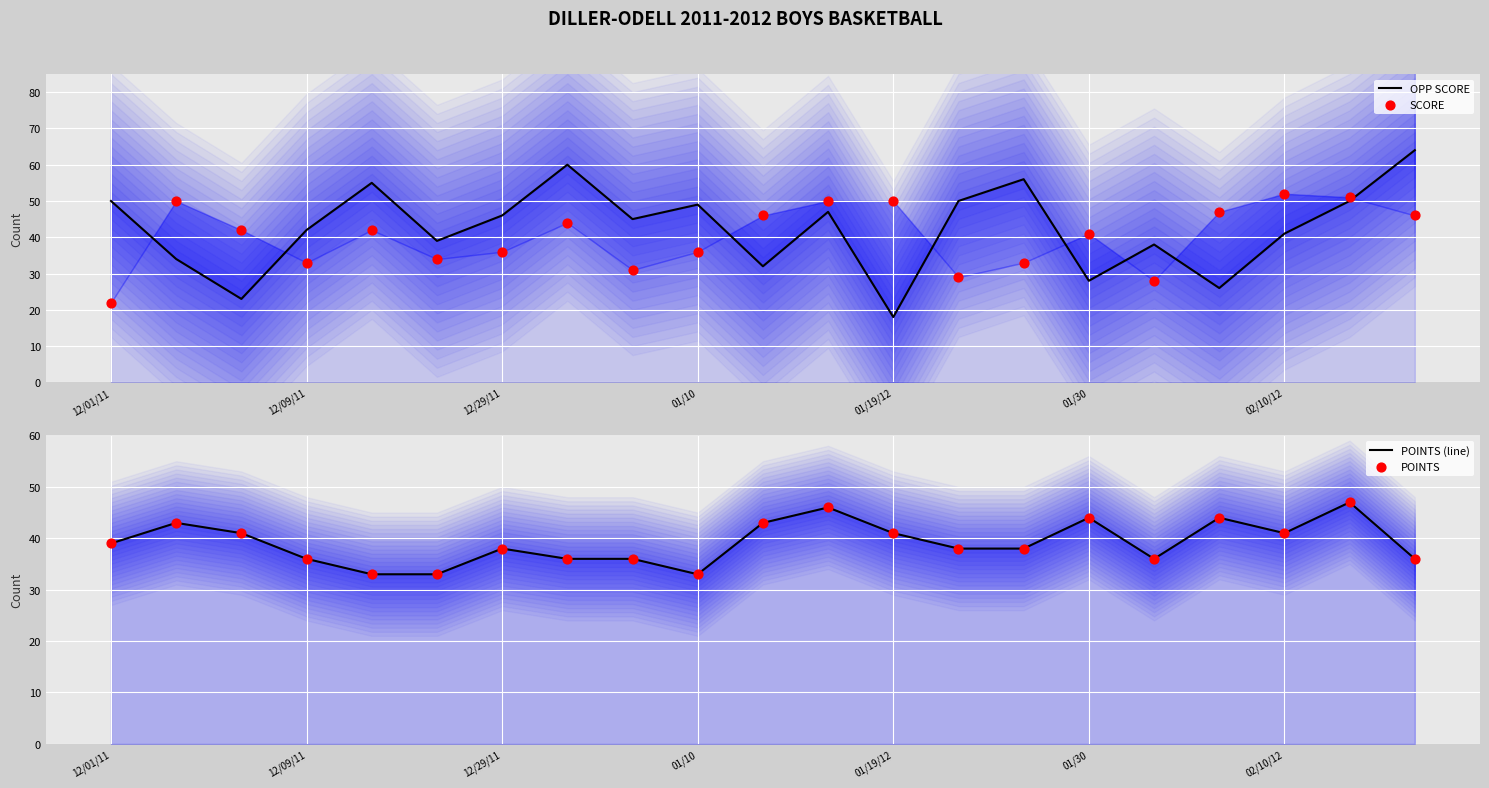

Which series reaches the minimum Y coordinate?

OPP SCORE